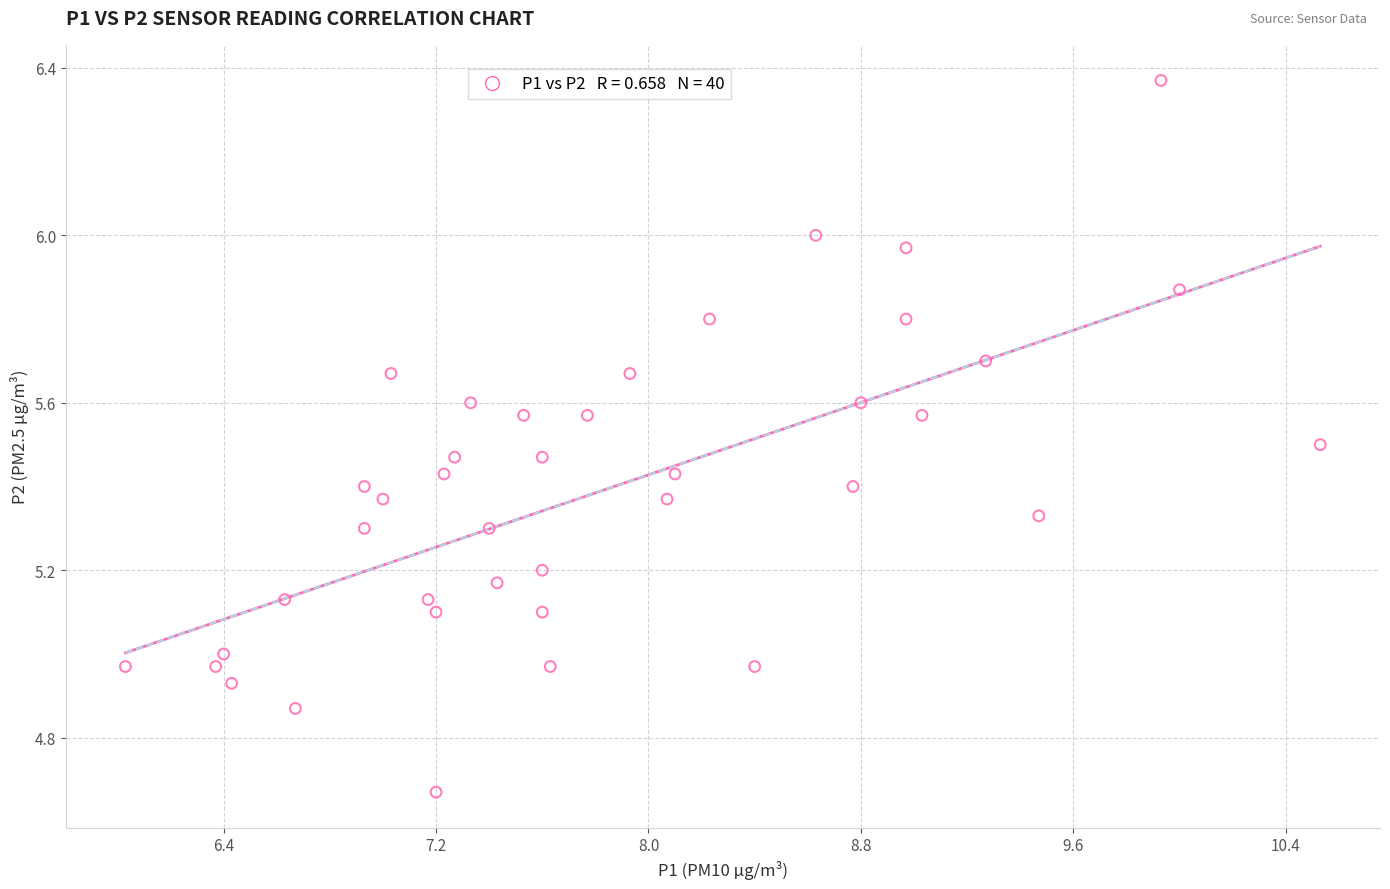

What is the range of Y values (max minus min)?

1.7